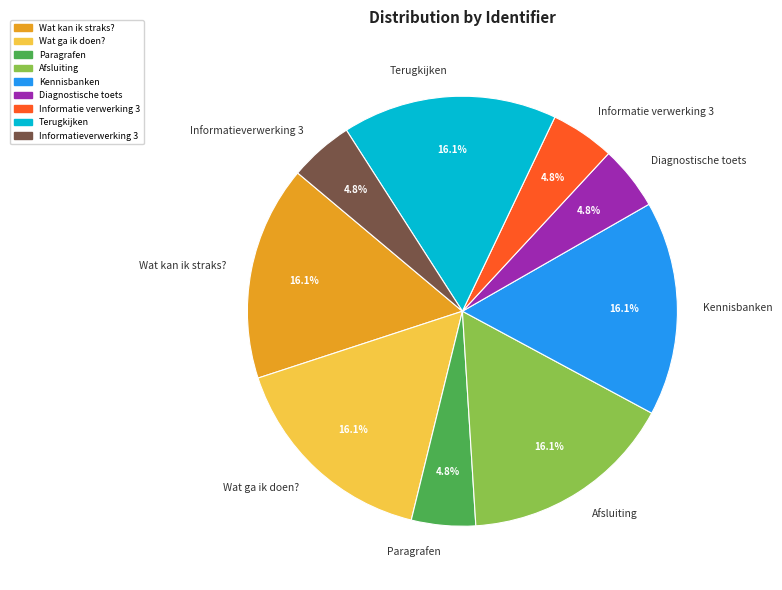

Is Terugkijken the majority of the pie?

No